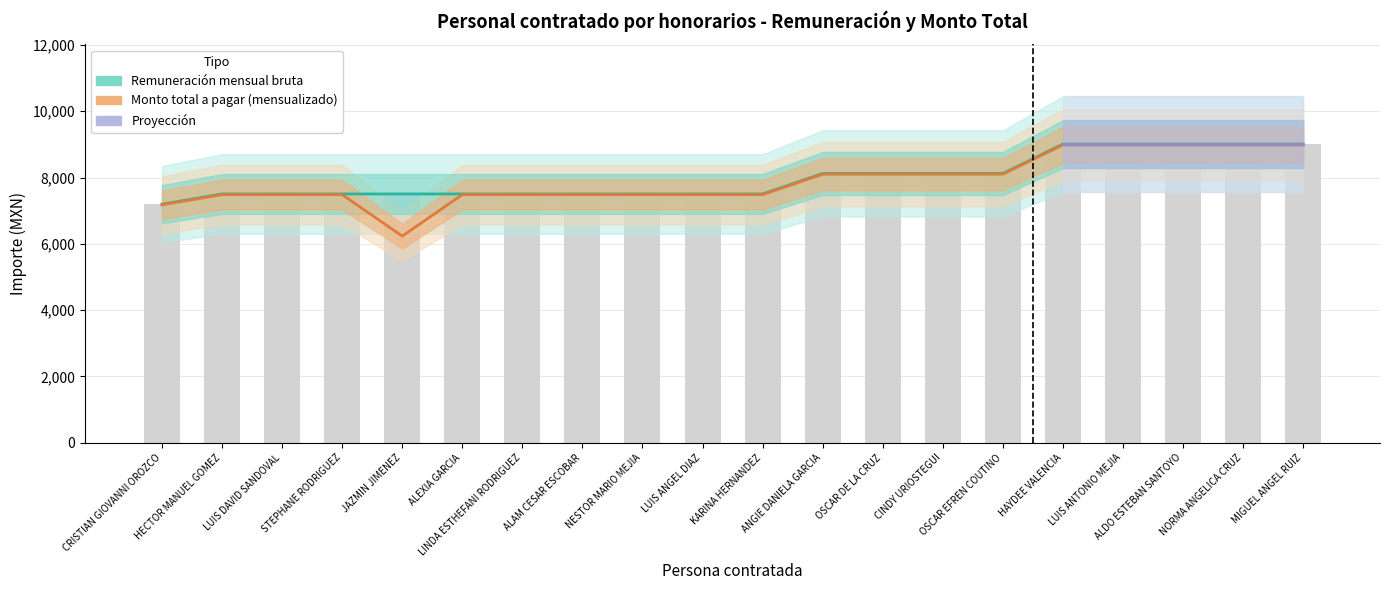

What is the difference between the maximum and minimum values in the Monto total a pagar series?

2750.6